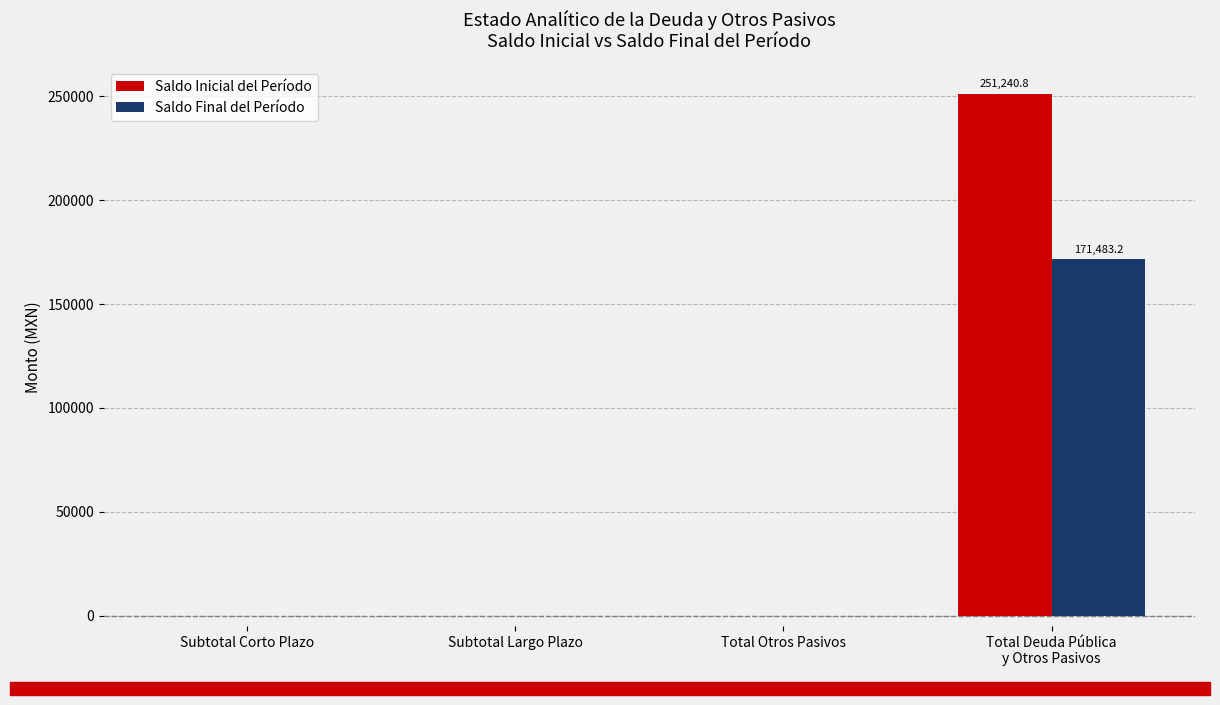

What is the sum of all Saldo Final del Período values?

171483.2